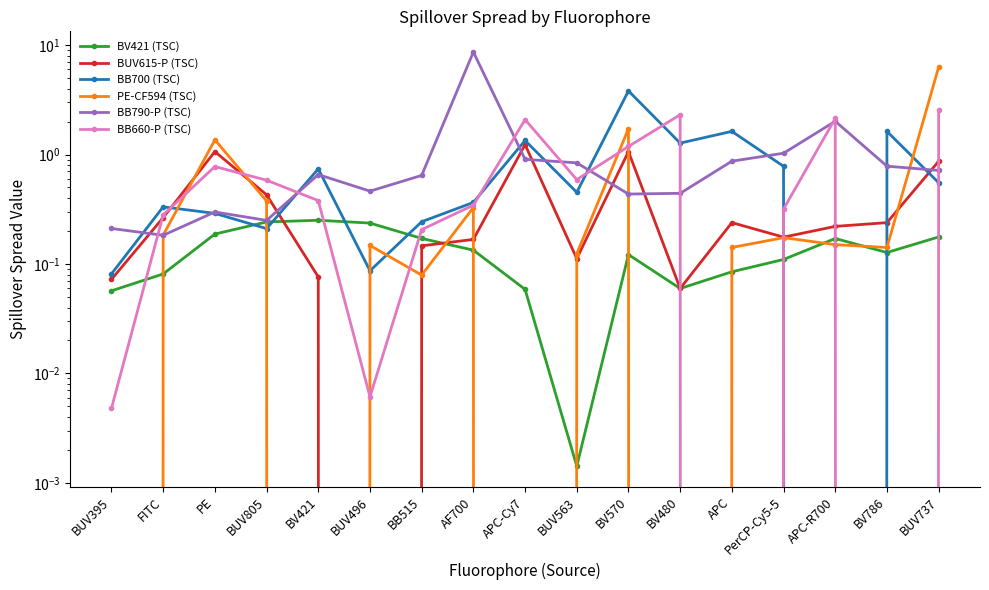

At which category does BV421 (TSC) reach its first local peak?

BV421